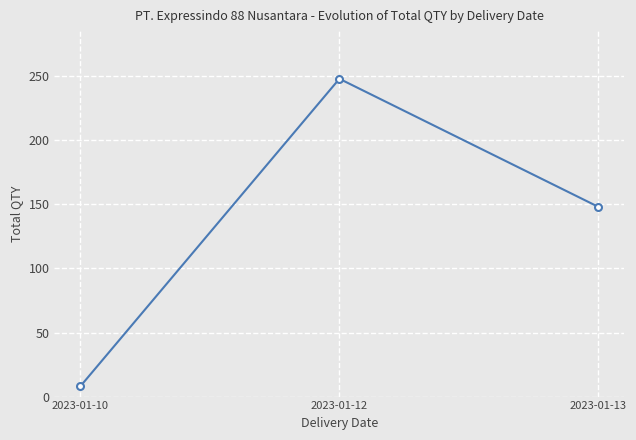

How many values are below 148?

1